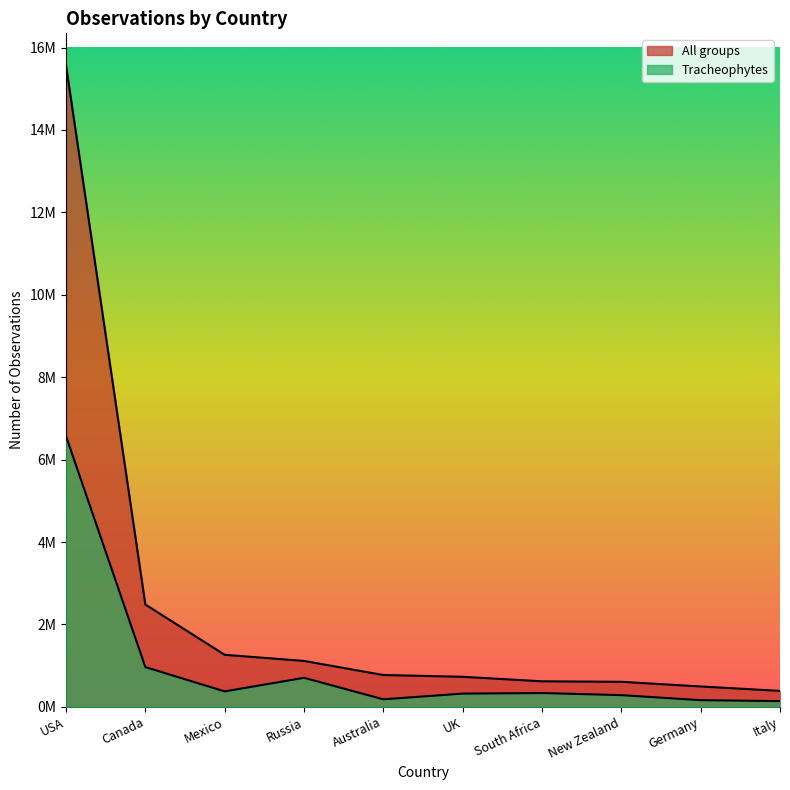

List the labels in order of Tracheophytes value, largest first.

USA, Canada, Russia, Mexico, South Africa, UK, New Zealand, Australia, Germany, Italy